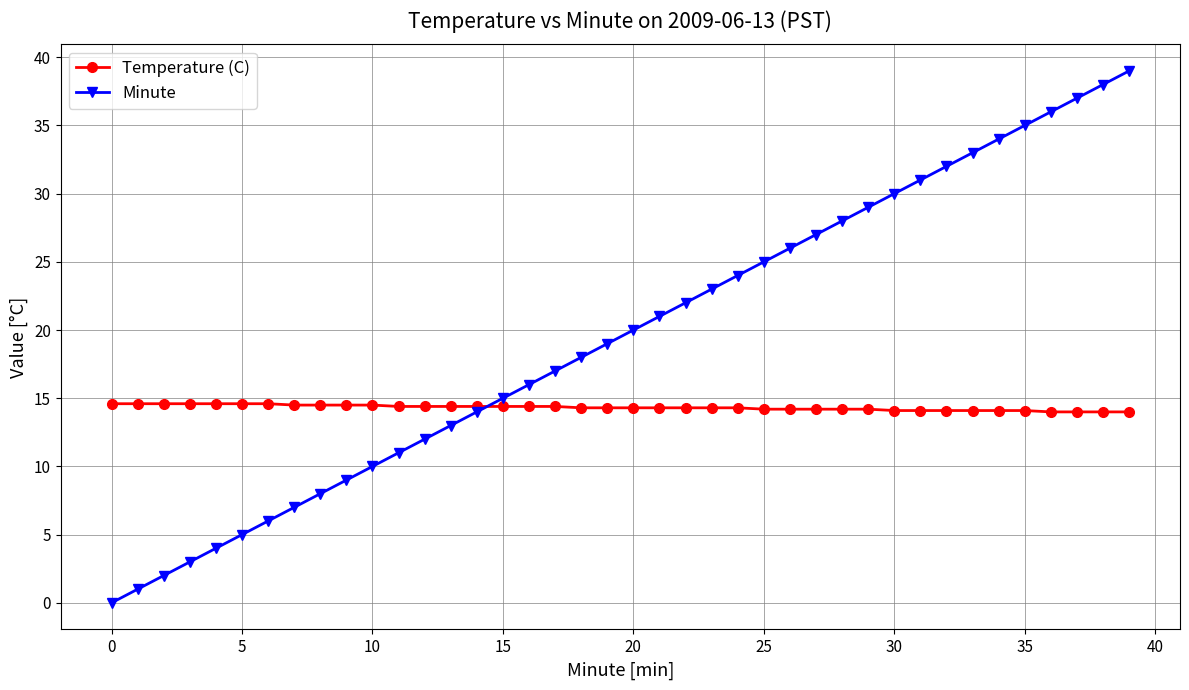

True or false: Minute has more than 1 interior local peaks.

False